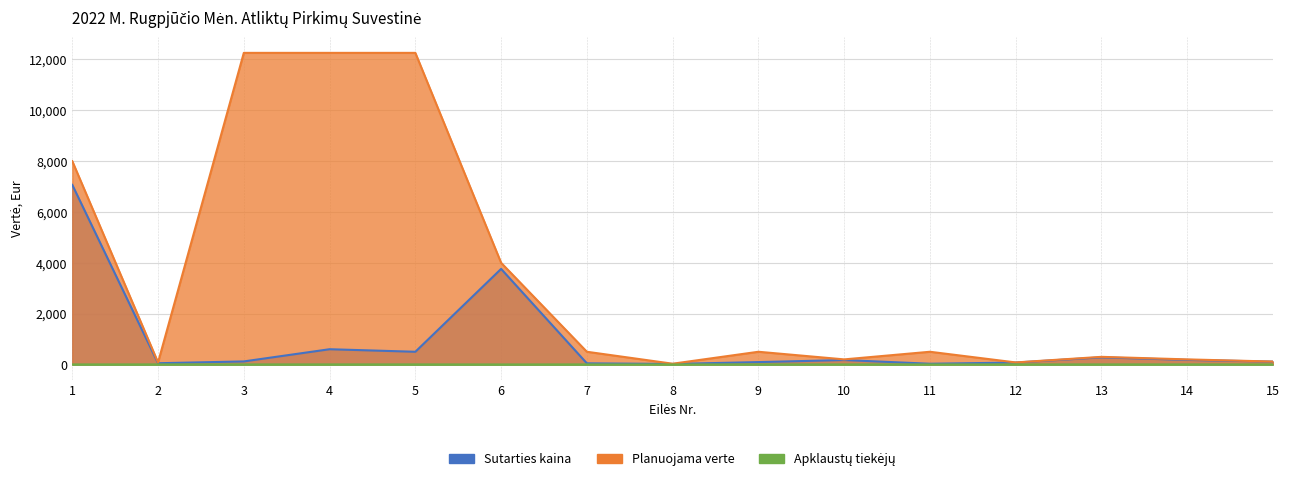

Reading left to right, what are all the values shown in this chart?

Sutarties kaina: 7067.8	49.0	120.0	600.0	500.0	3760.0	44.6	20.0	93.6	174.7	28.6	75.3	280.4	180.0	111.3
Planuojama verte: 8000.0	80.0	12260.0	12260.0	12260.0	4000.0	500.0	30.0	500.0	200.0	500.0	80.0	300.0	200.0	115.0
Apklaustų tiekėjų: 2.0	3.0	3.0	3.0	3.0	1.0	3.0	1.0	3.0	3.0	2.0	3.0	3.0	3.0	3.0